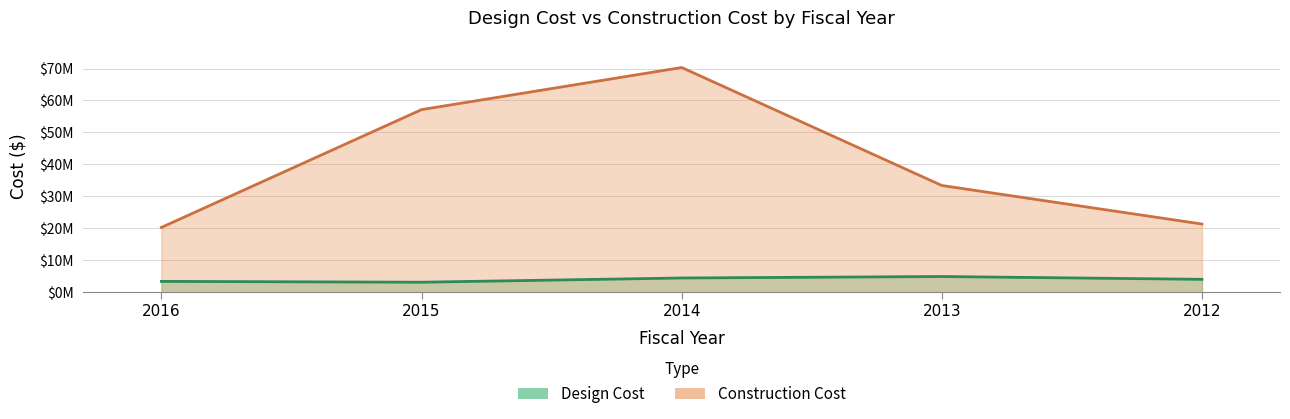

Where is Design Cost nearest to the value 4002944?

2012